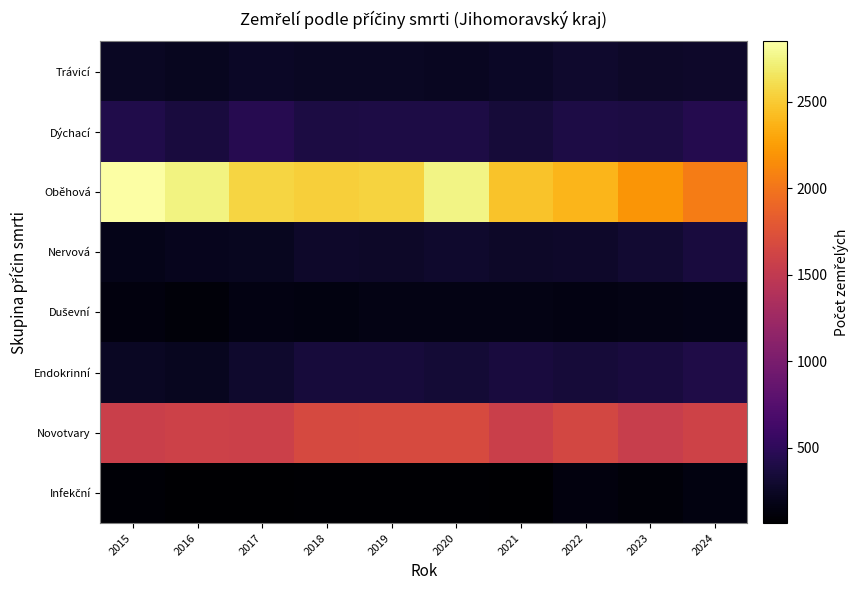

At which category is the sum across all series the highest?

2020